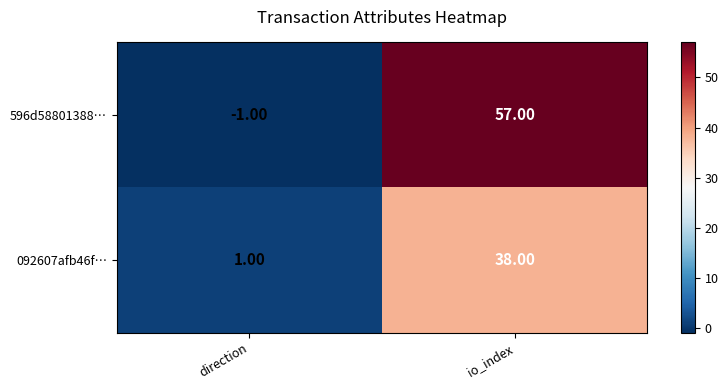

At which category does the chart reach its peak across all series?

io_index